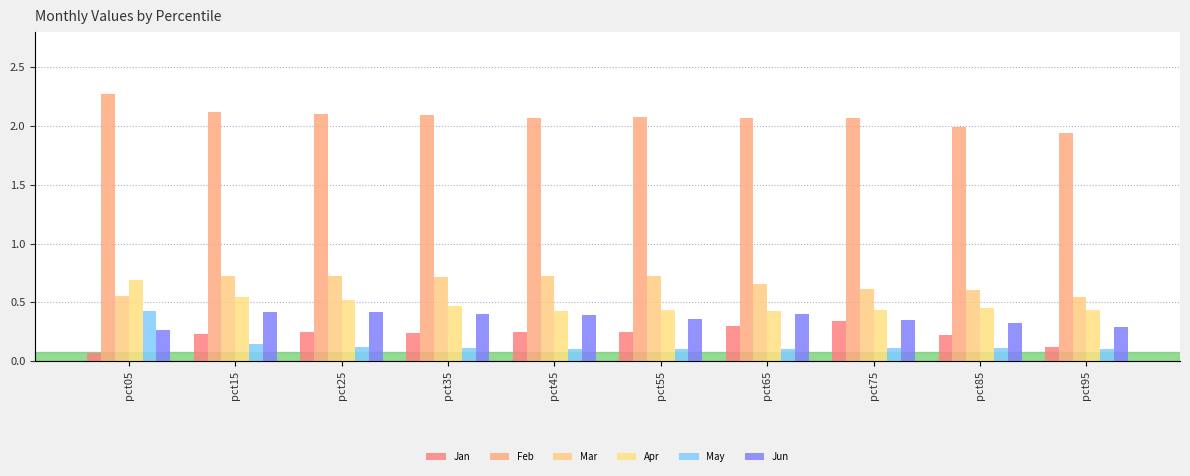

What is the difference between the second highest and minimum values in the Jan series?

0.2